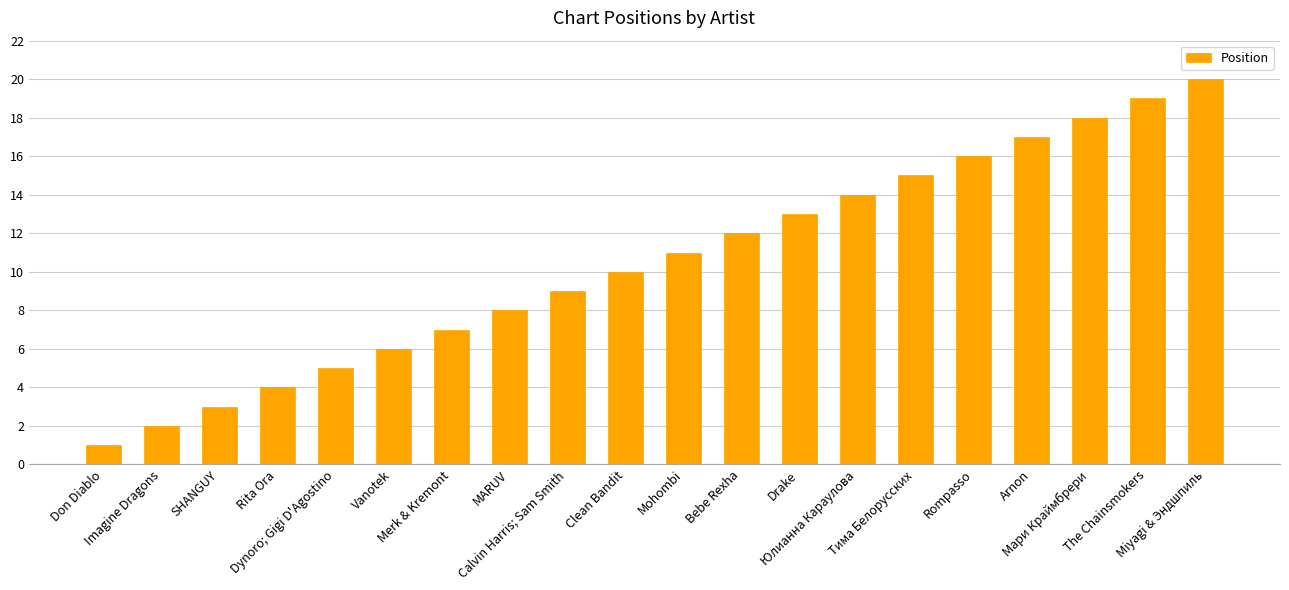

What is the difference between the values at Rita Ora and Drake?

9